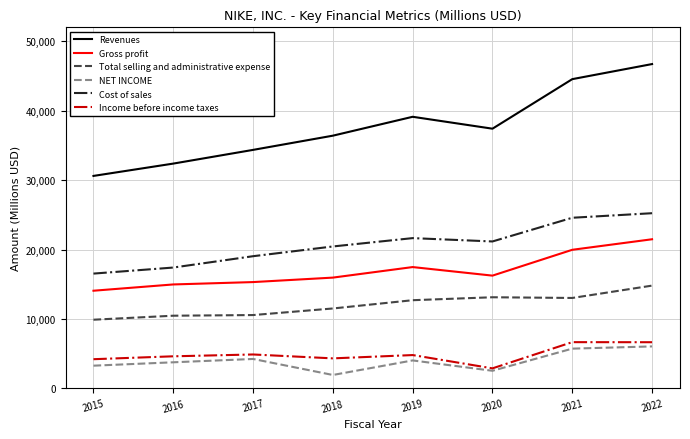

What is the minimum value shown in the chart?

1933